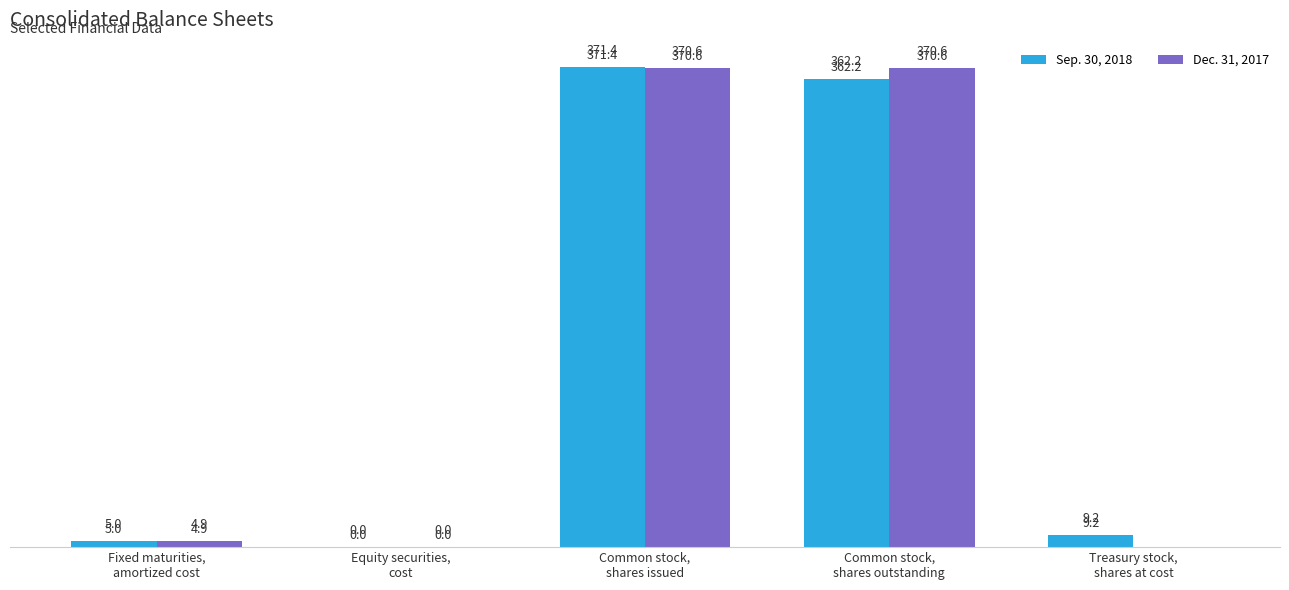

What is the greatest value displayed?

371.4